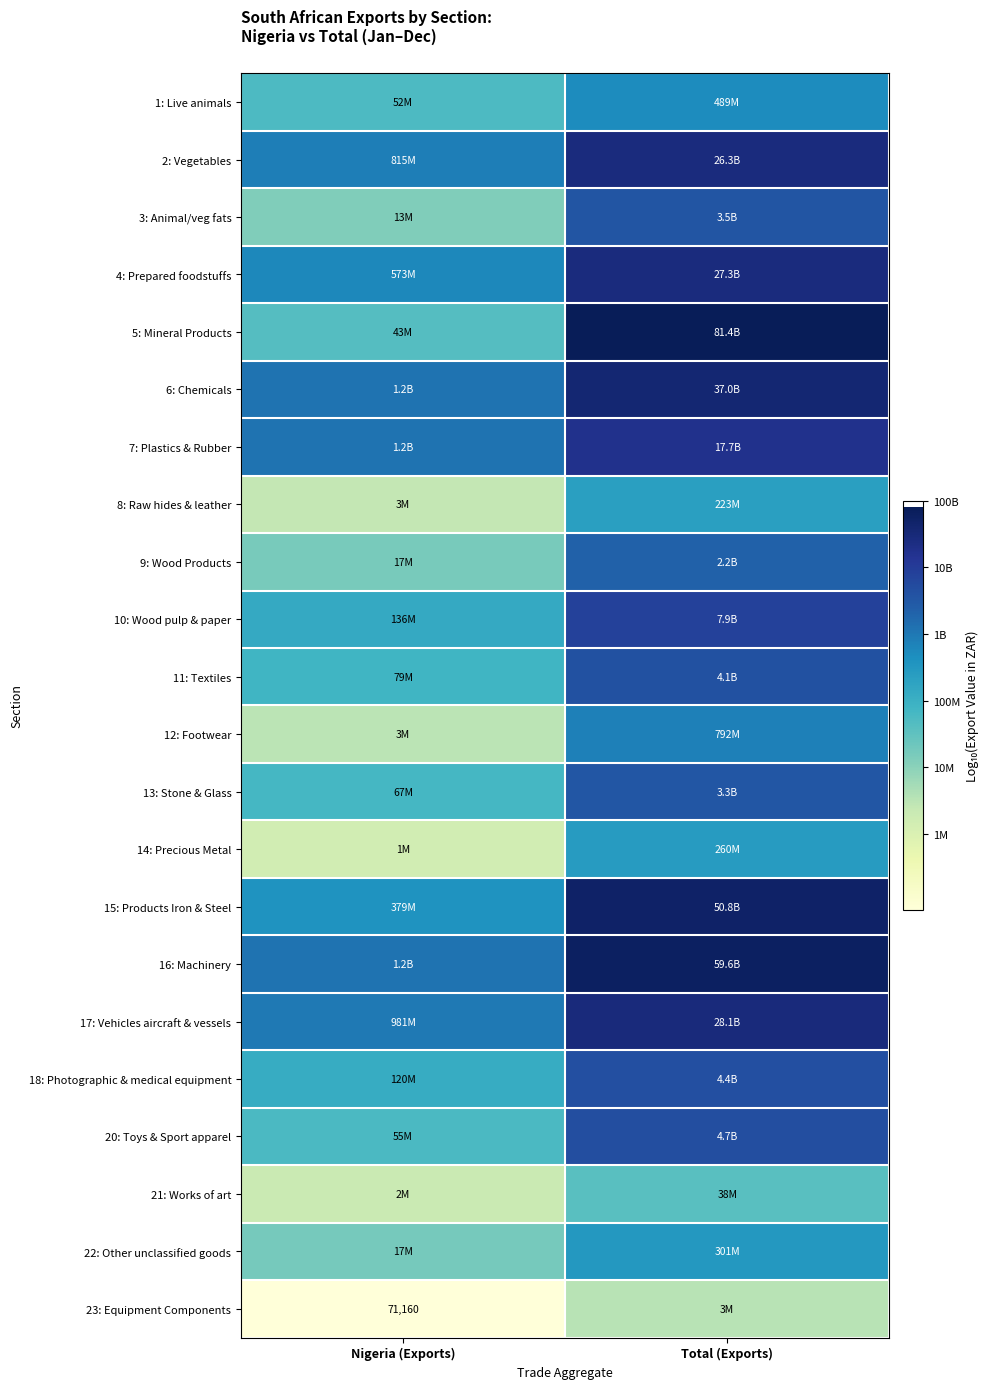

Between Total (Exports) and Nigeria (Exports), which is larger?

Total (Exports)